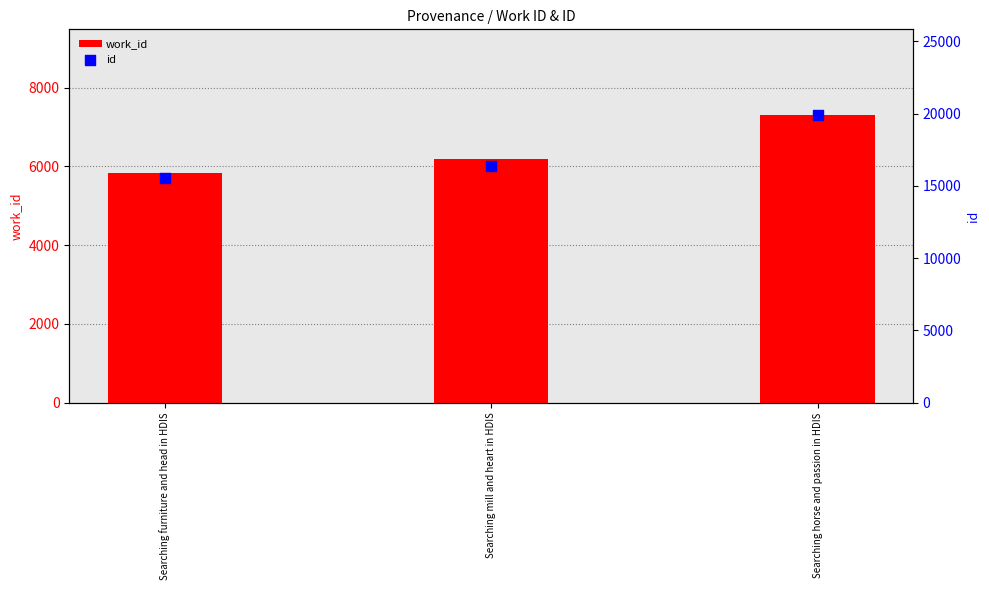

Which series has the widest spread of Y values?

id